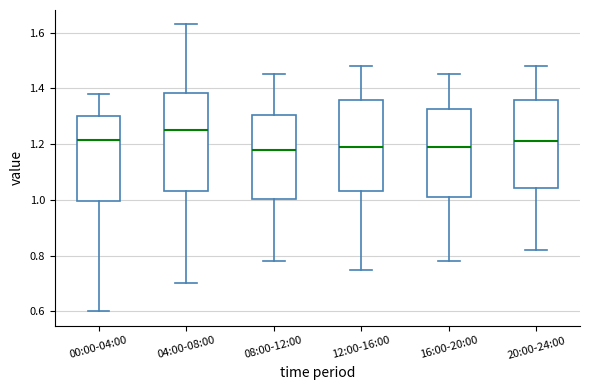

Where does the median line of the box for 16:00-20:00 sit on the y-axis? The values are not printed on the chart, so give them approximately, as read against the axis.

1.20